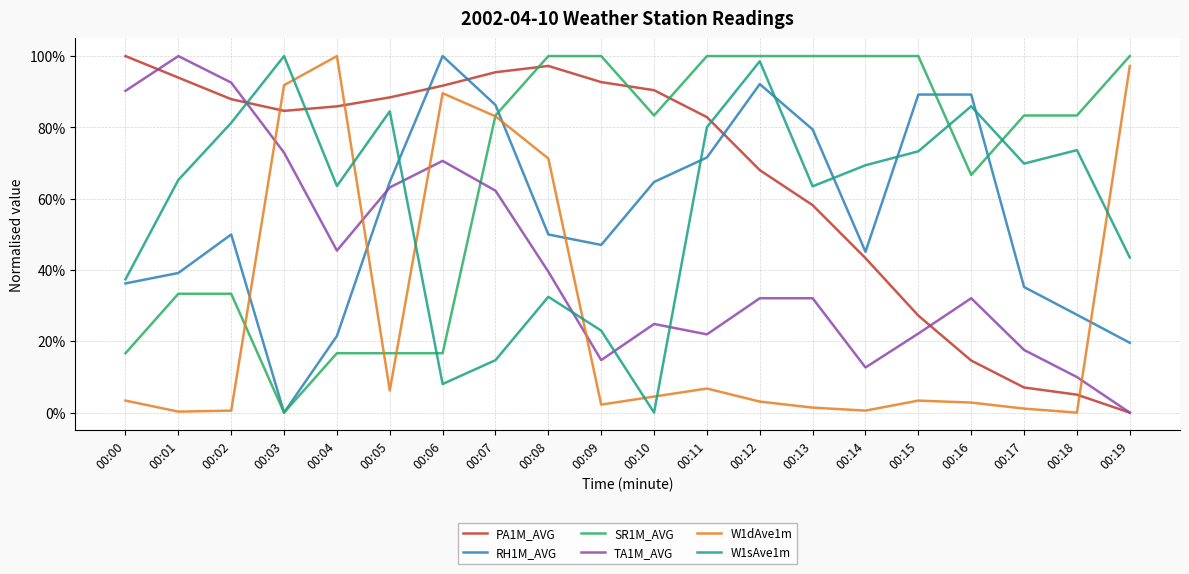

What are all the series names shown in the legend?

PA1M_AVG, RH1M_AVG, SR1M_AVG, TA1M_AVG, W1dAve1m, W1sAve1m